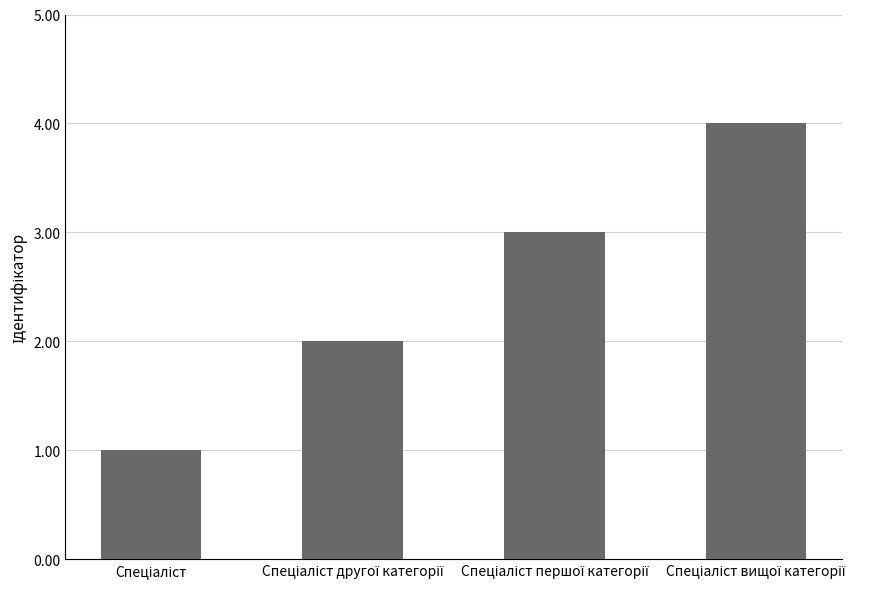

What is the maximum value shown in the chart?

4